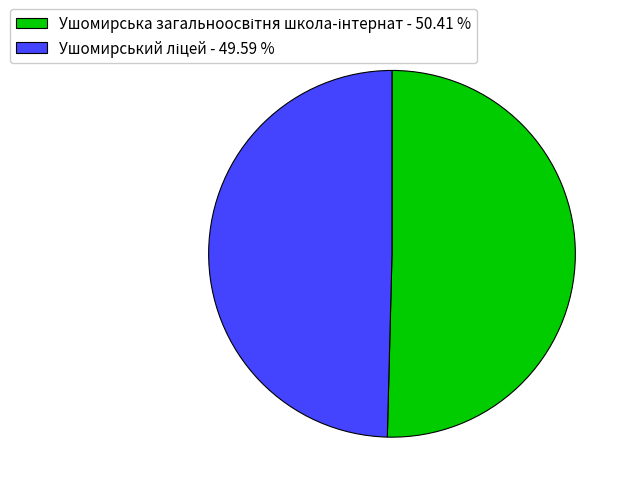

How many slices are in this pie chart?

2